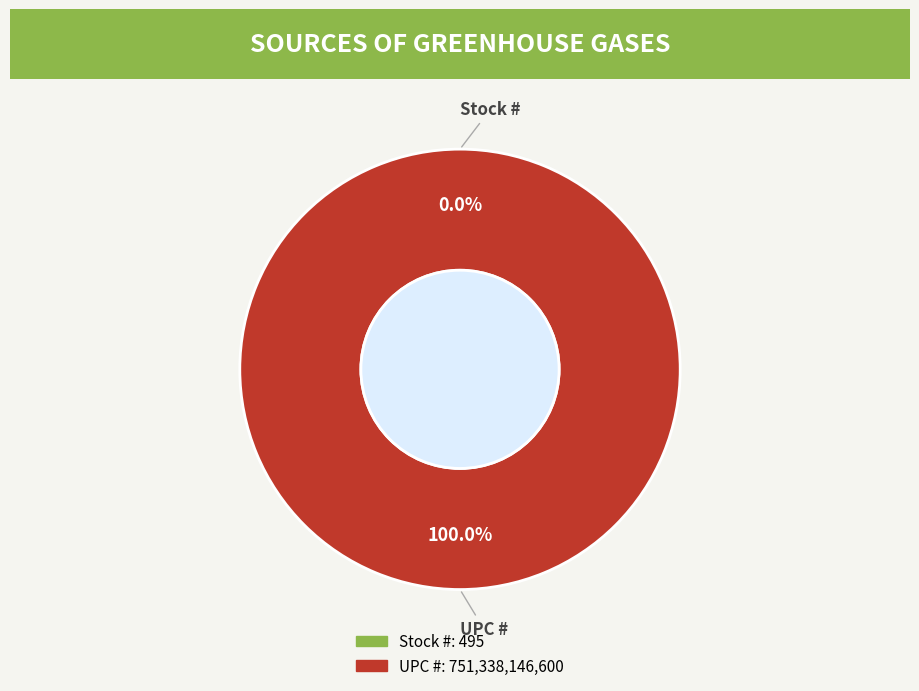

To the nearest percent, what is the combined percentage of UPC # and Stock #?

100%